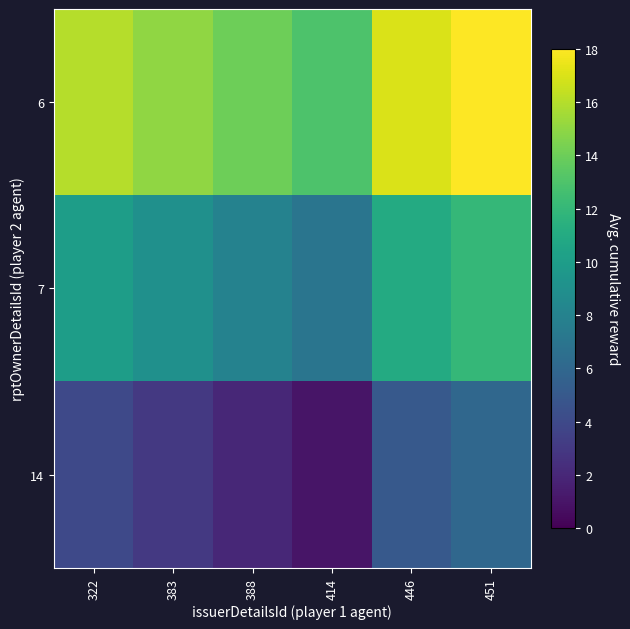

What is the difference between the highest and lowest values at 414?

12